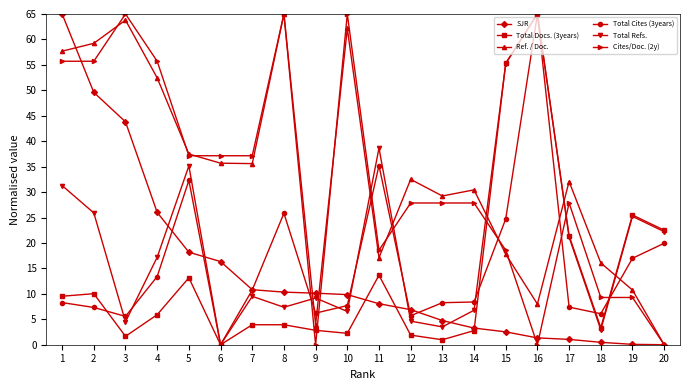

Which series changed the most between 1 and 3?

Total Refs.